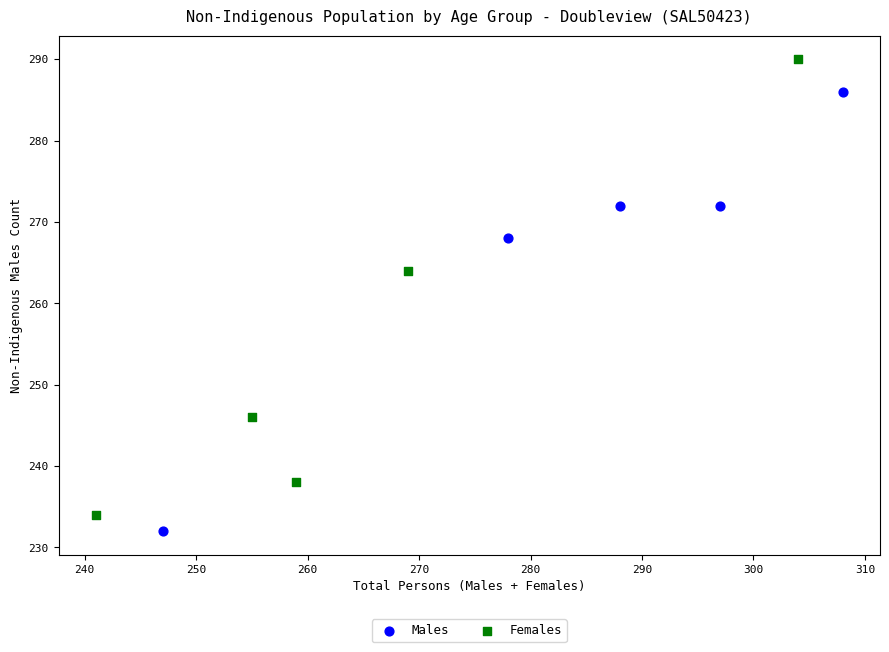

Which series contains the highest Y value?

Females